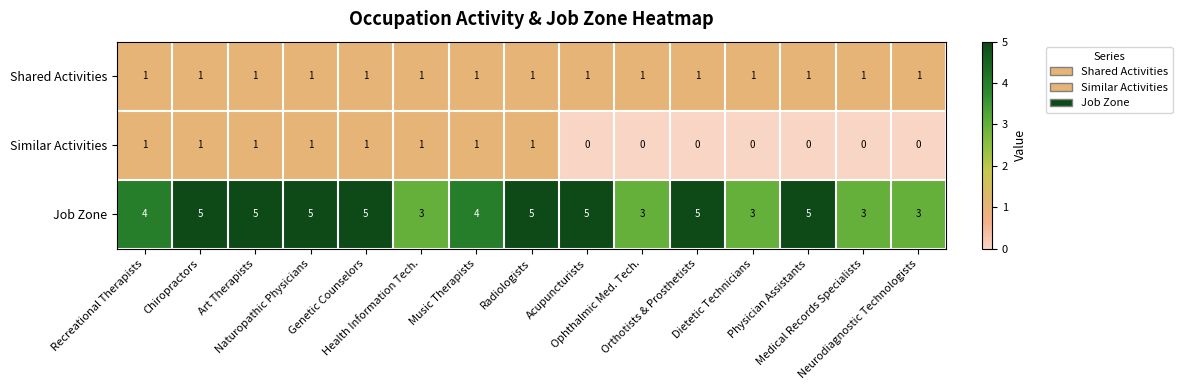

Count the Similar Activities values in the range 0 to 1.

15